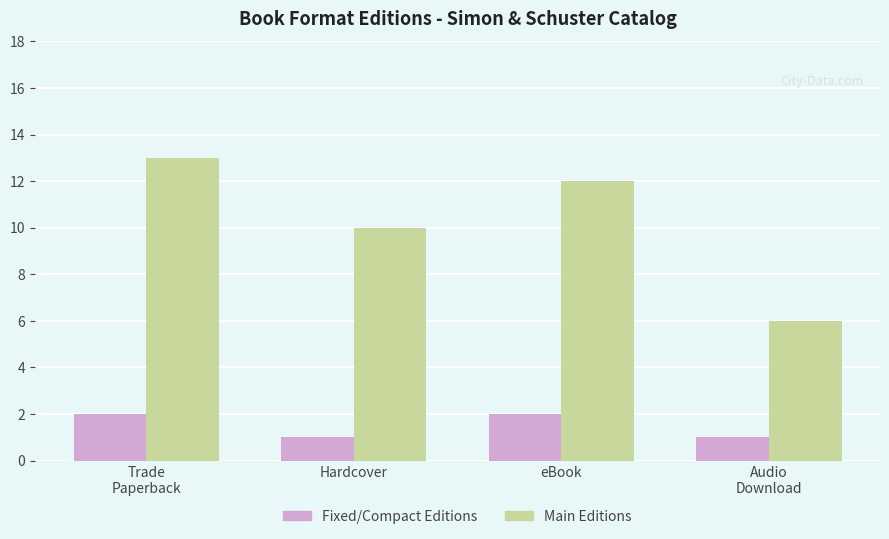

What is the difference between the second highest and second lowest values in the Main Editions series?

2